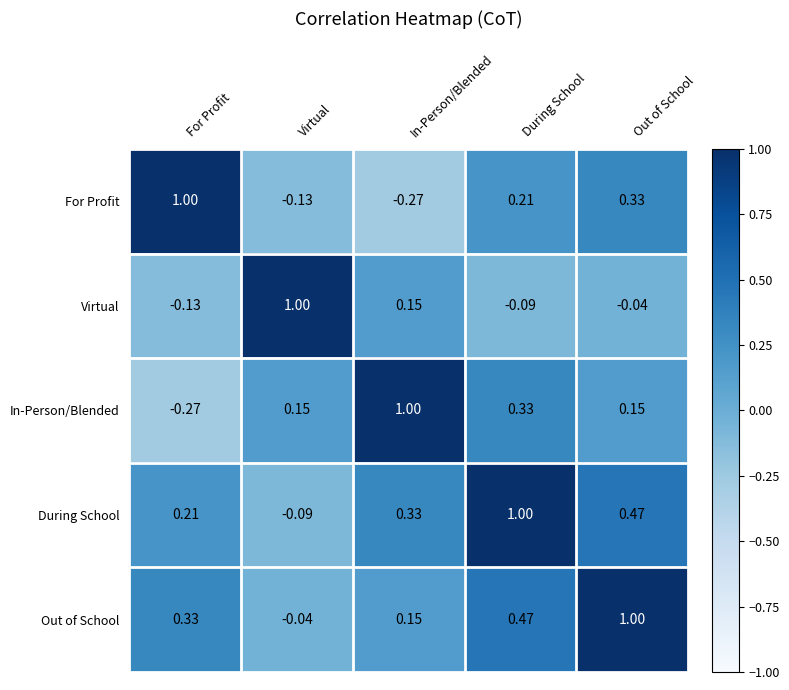

Which category has the highest value in the For Profit series?

For Profit